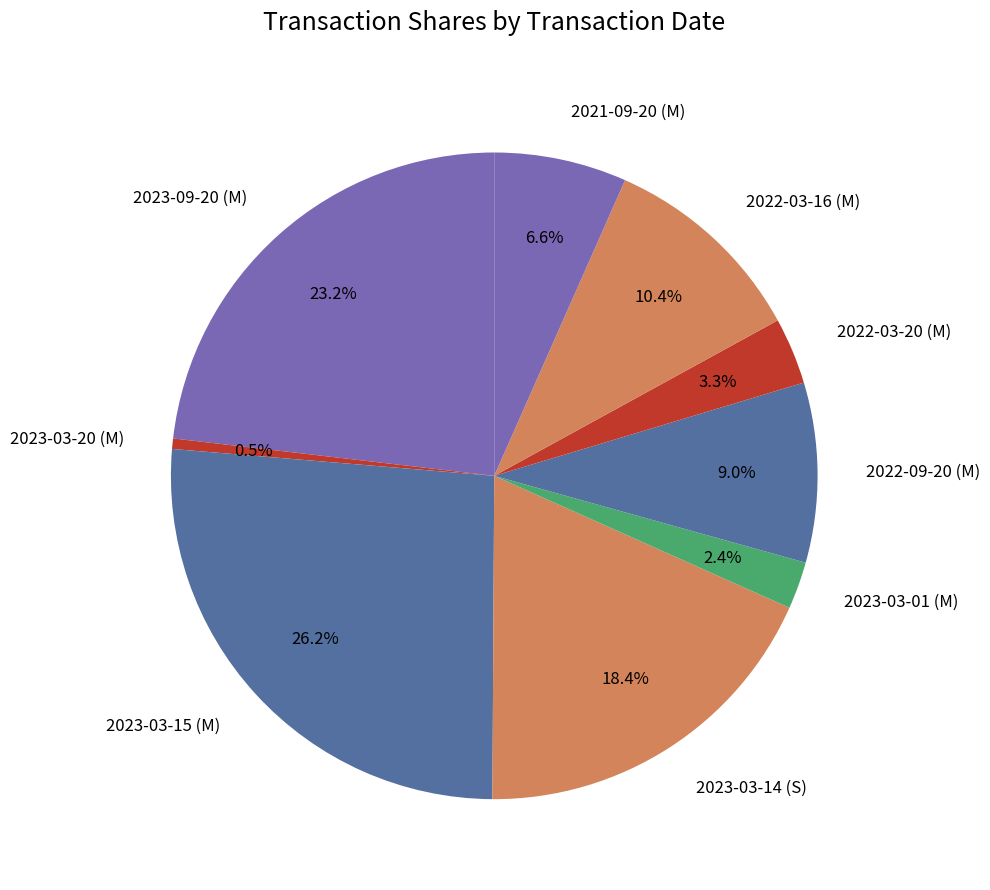

To the nearest percent, what is the difference between the 2022-09-20 (M) and 2023-03-20 (M) slice percentages?

8%